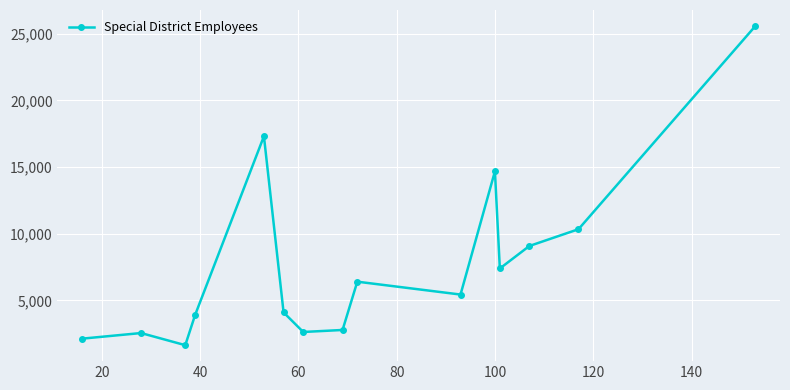

True or false: there are more than 0 points higher than both neighbors.

True